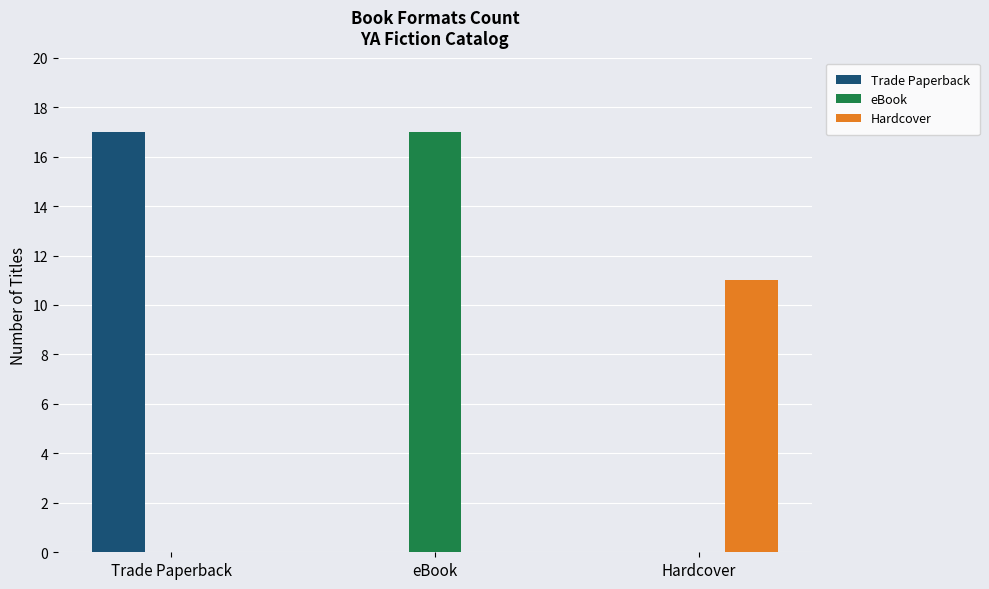

What is the average value of the eBook series?

6